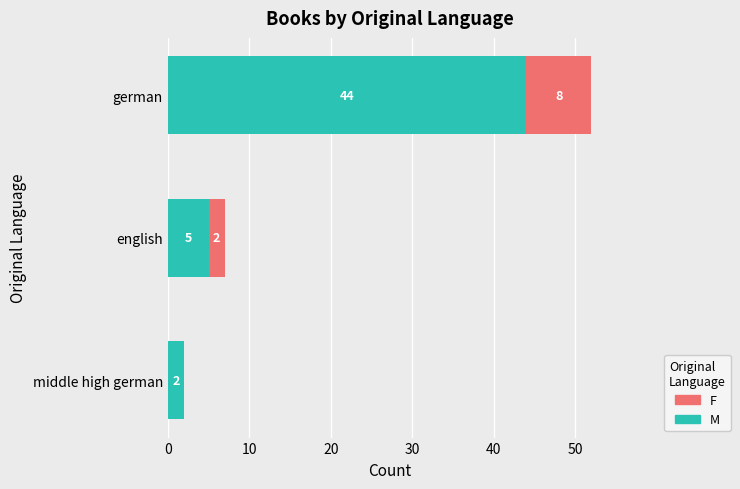

At which label does M reach its peak?

german